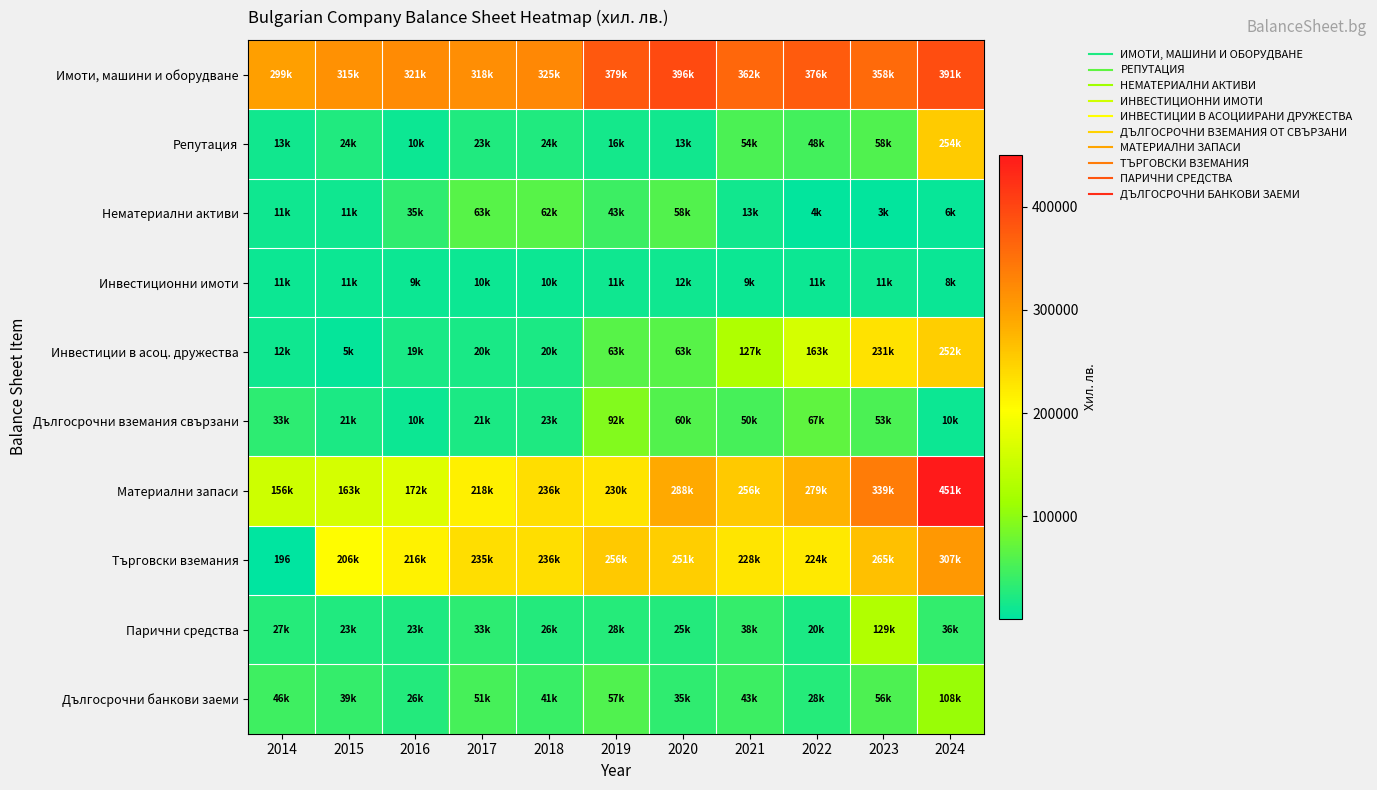

The Търговски вземания series shows 475795 at 2024. True or false?

False